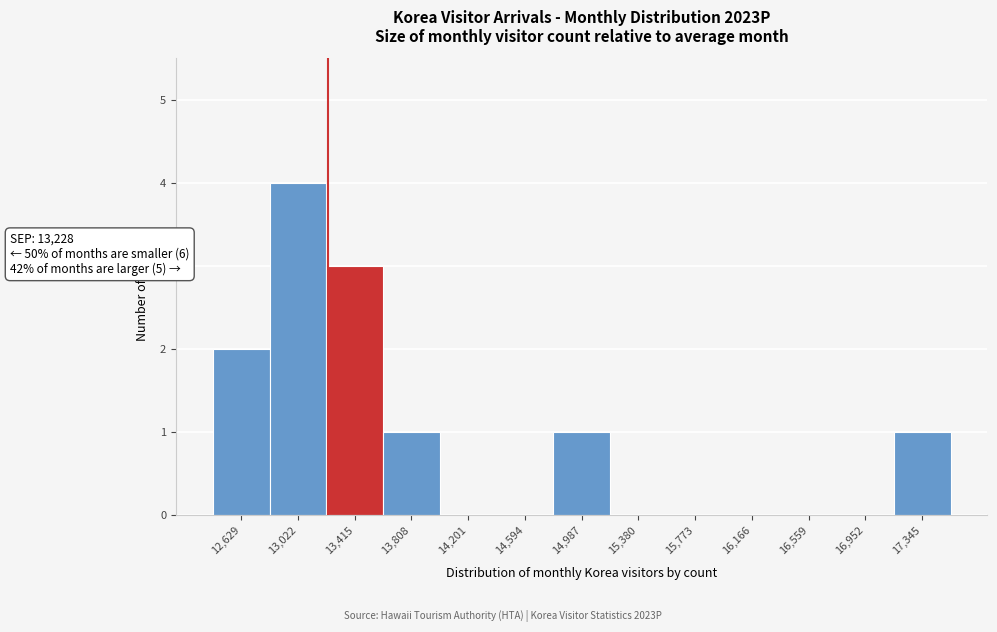

Which range on the x-axis has the tallest bar?

12850 to 13200